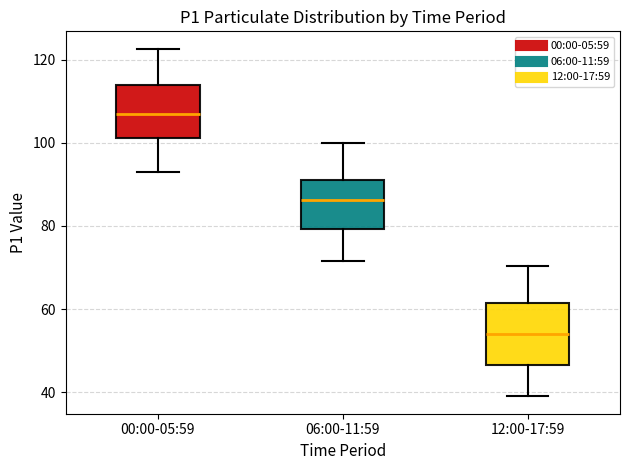

Which box has the lowest median line?

12:00-17:59